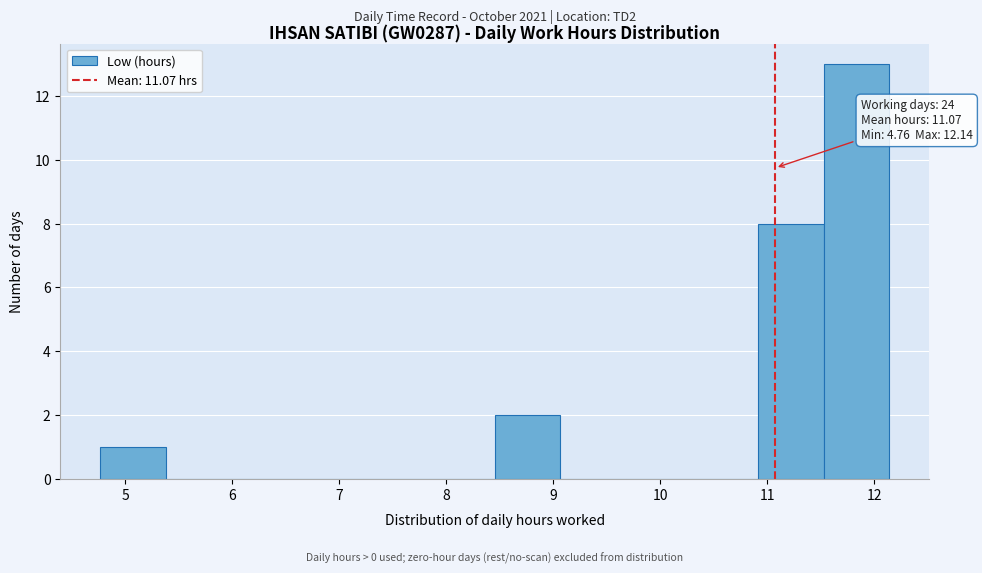

Which range on the x-axis has the tallest bar?

11.5 to 12.1